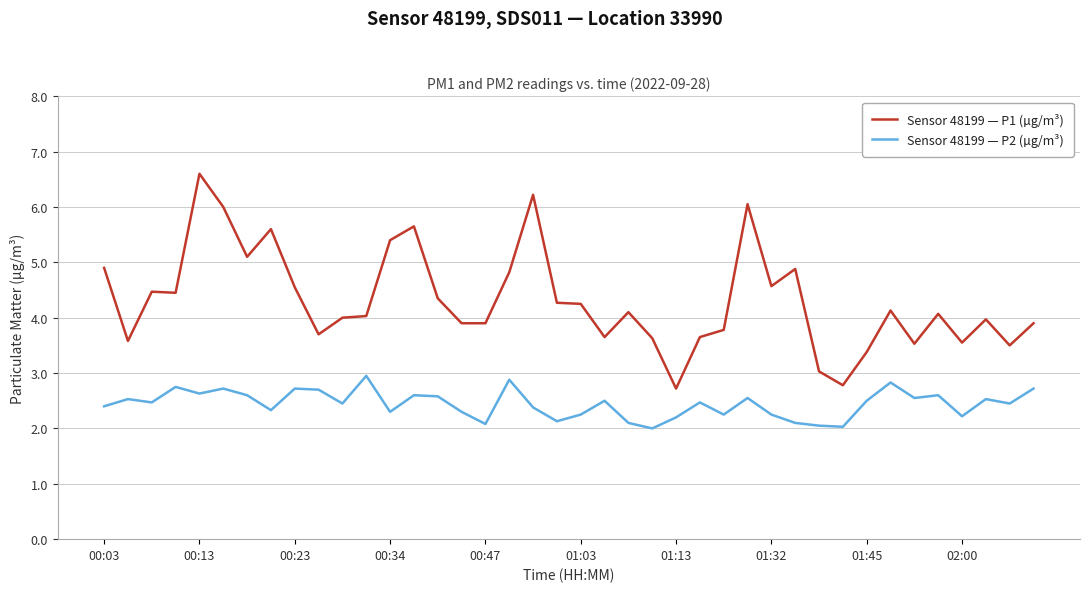

True or false: Sensor 48199 — P2 (µg/m³) and Sensor 48199 — P1 (µg/m³) cross at least once.

False